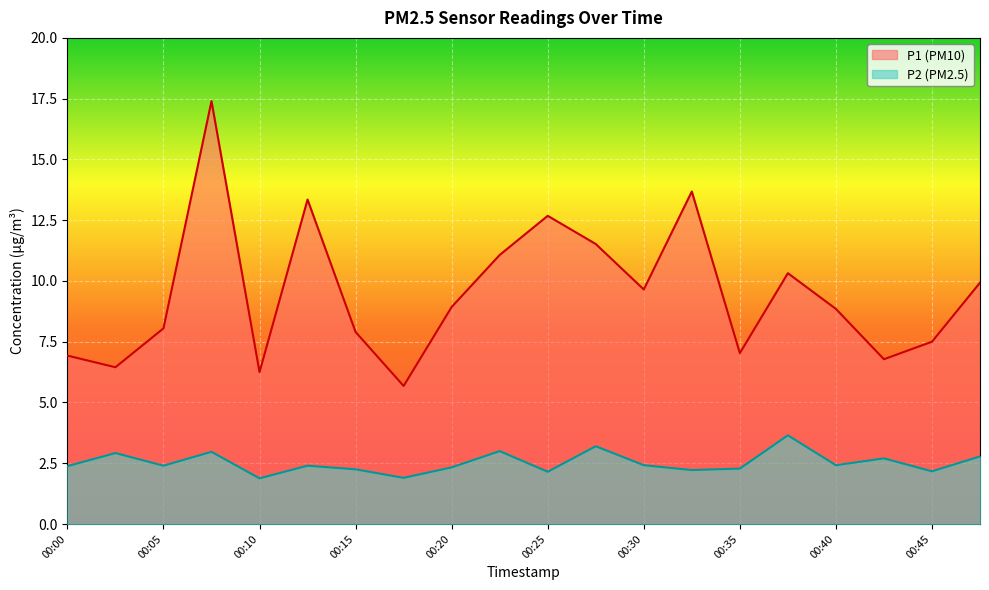

How many interior local peaks does the P2 series have?

7